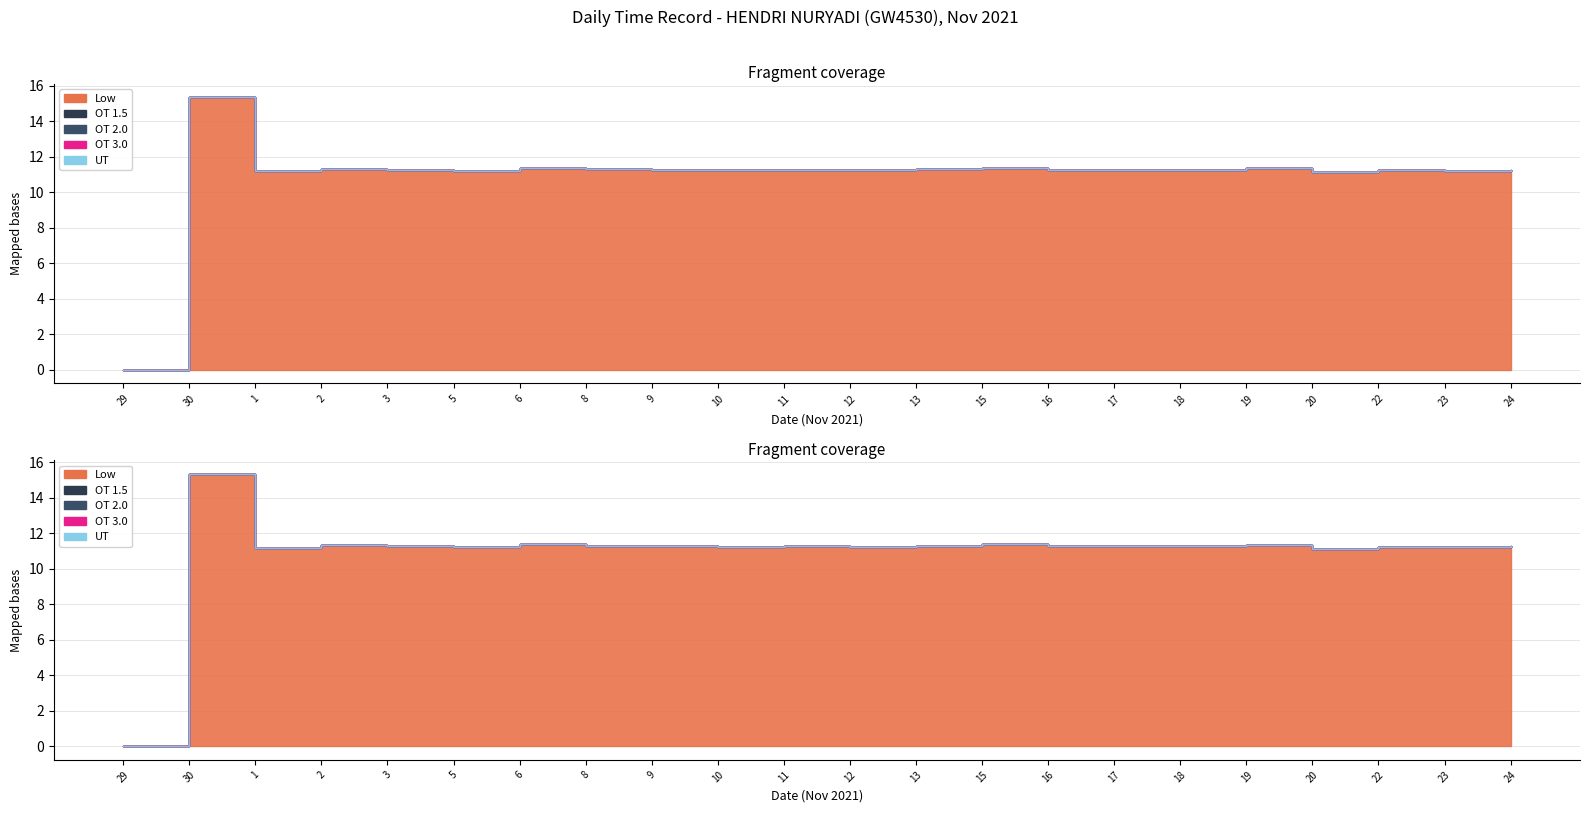

Is the value of OT 1.5 at 30 greater than the value of Low at 29?

No